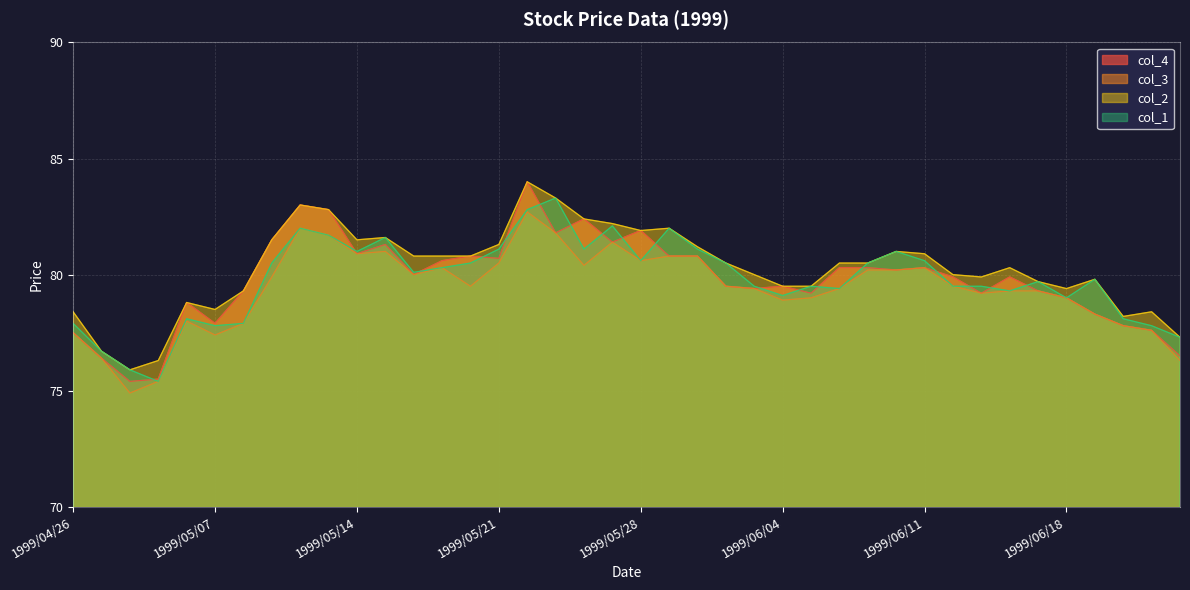

Which has a higher value, 1999/05/10 or 1999/06/11?

1999/06/11